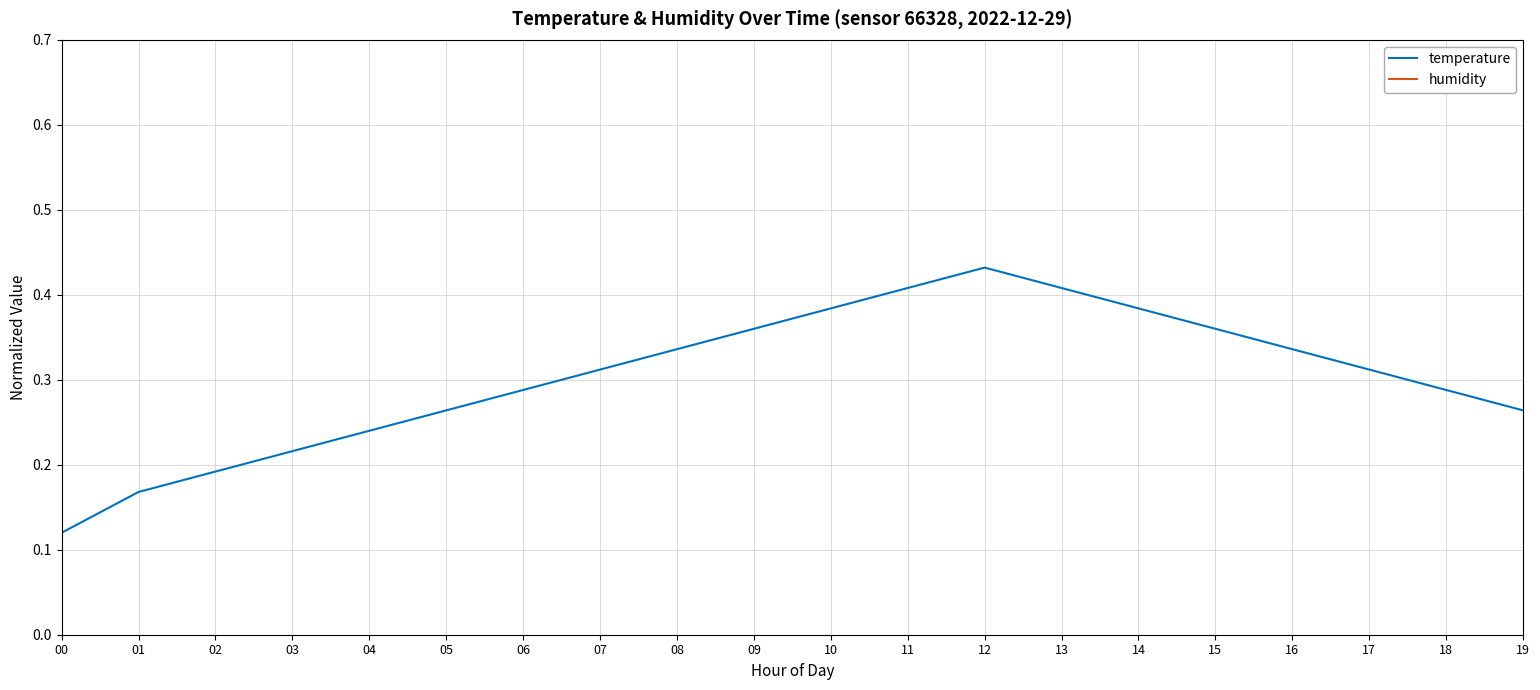

True or false: humidity and temperature intersect in this chart.

False